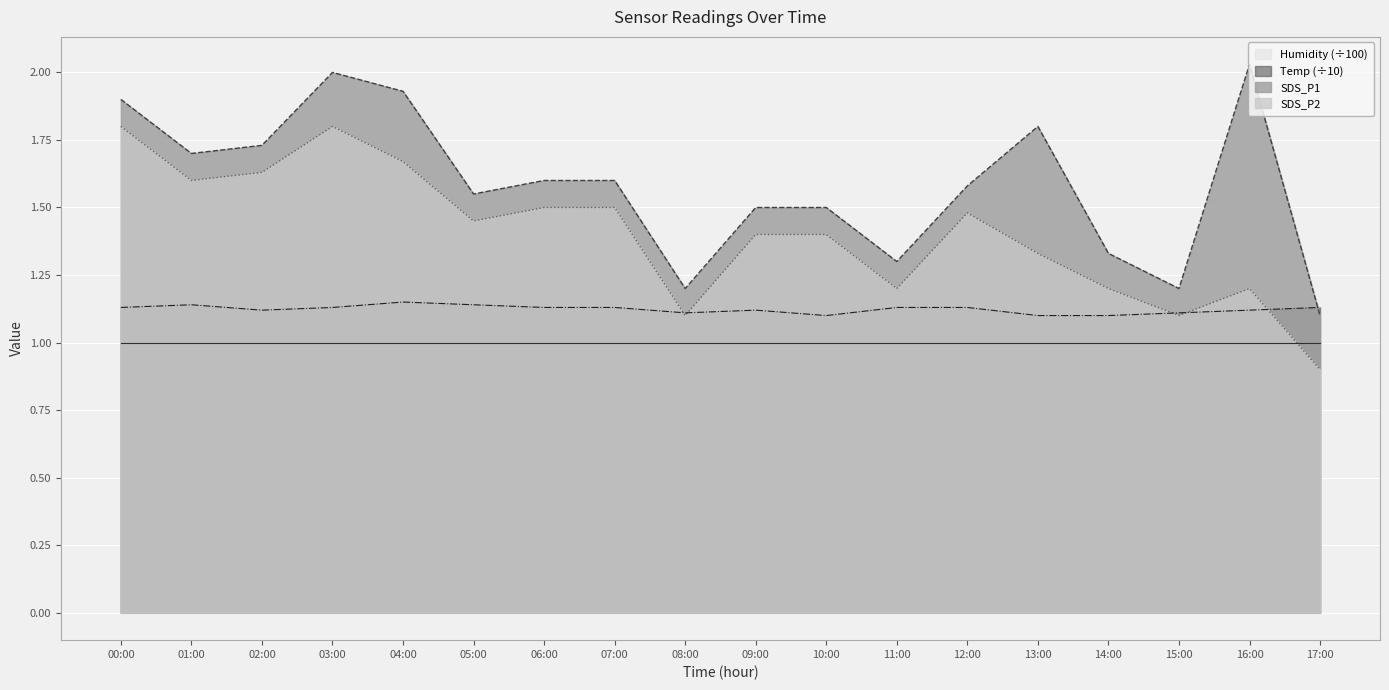

Rank the series by their average value, from lowest to highest.

Humidity (÷100), Temp (÷10), SDS_P2, SDS_P1